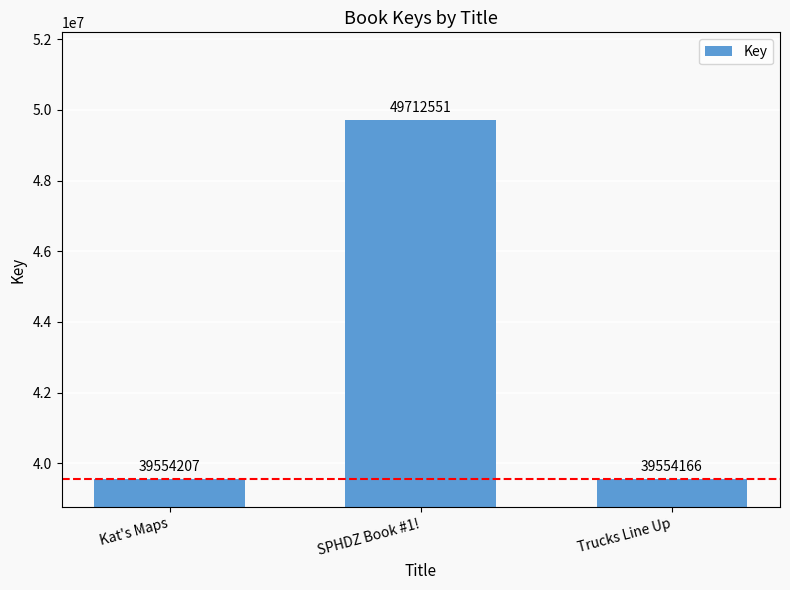

What position from the right is Kat's Maps?

3